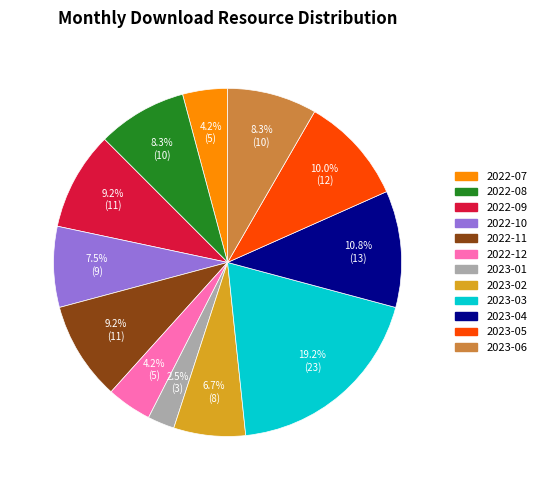

What is the smallest slice in the pie chart?

2023-01